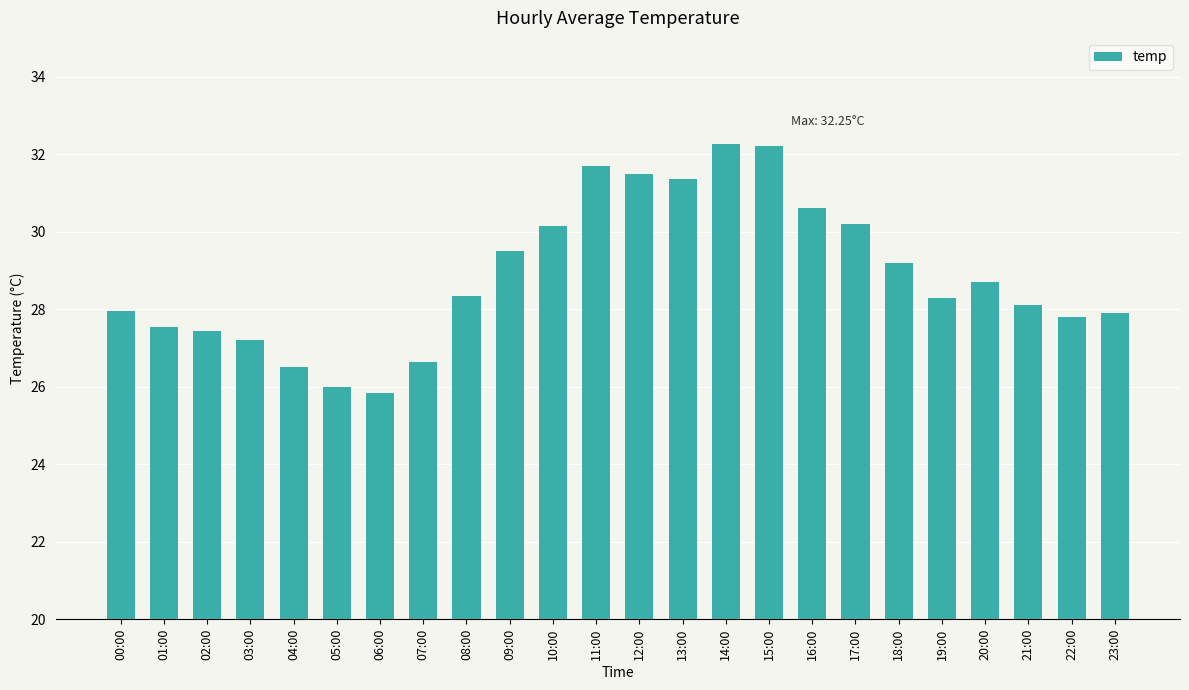

What is the difference between the maximum and minimum values?

6.4